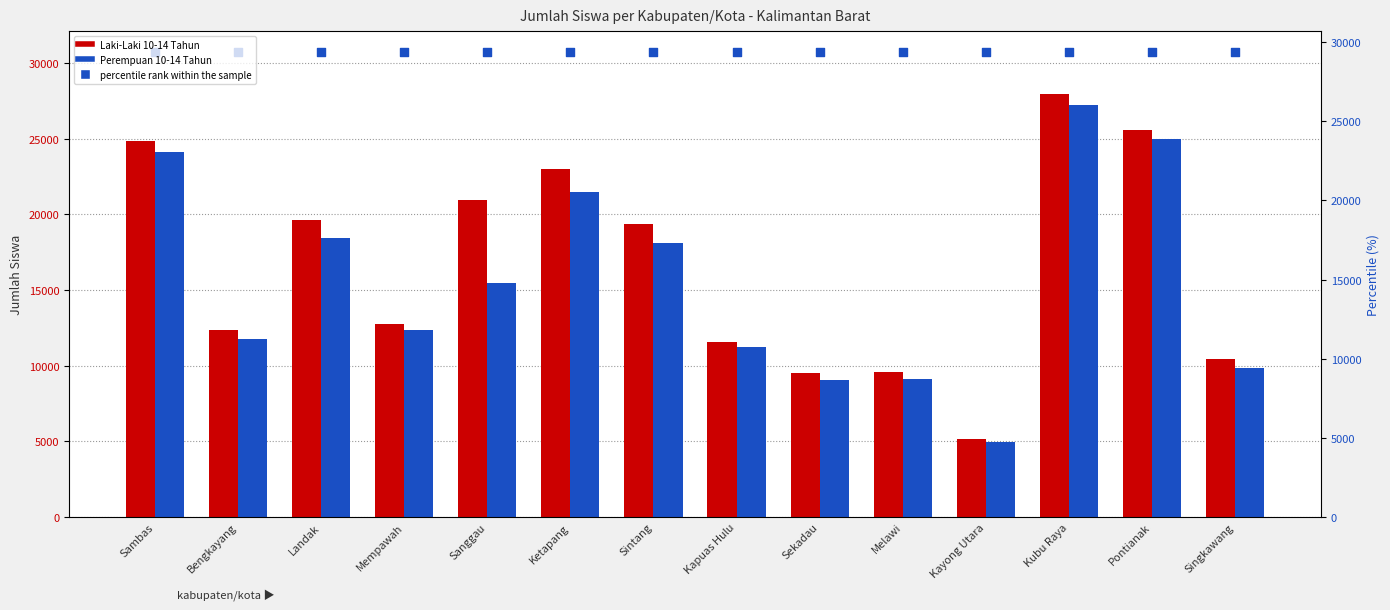

What are all the series names shown in the legend?

Laki-Laki 10-14 Tahun, Perempuan 10-14 Tahun, percentile rank within the sample